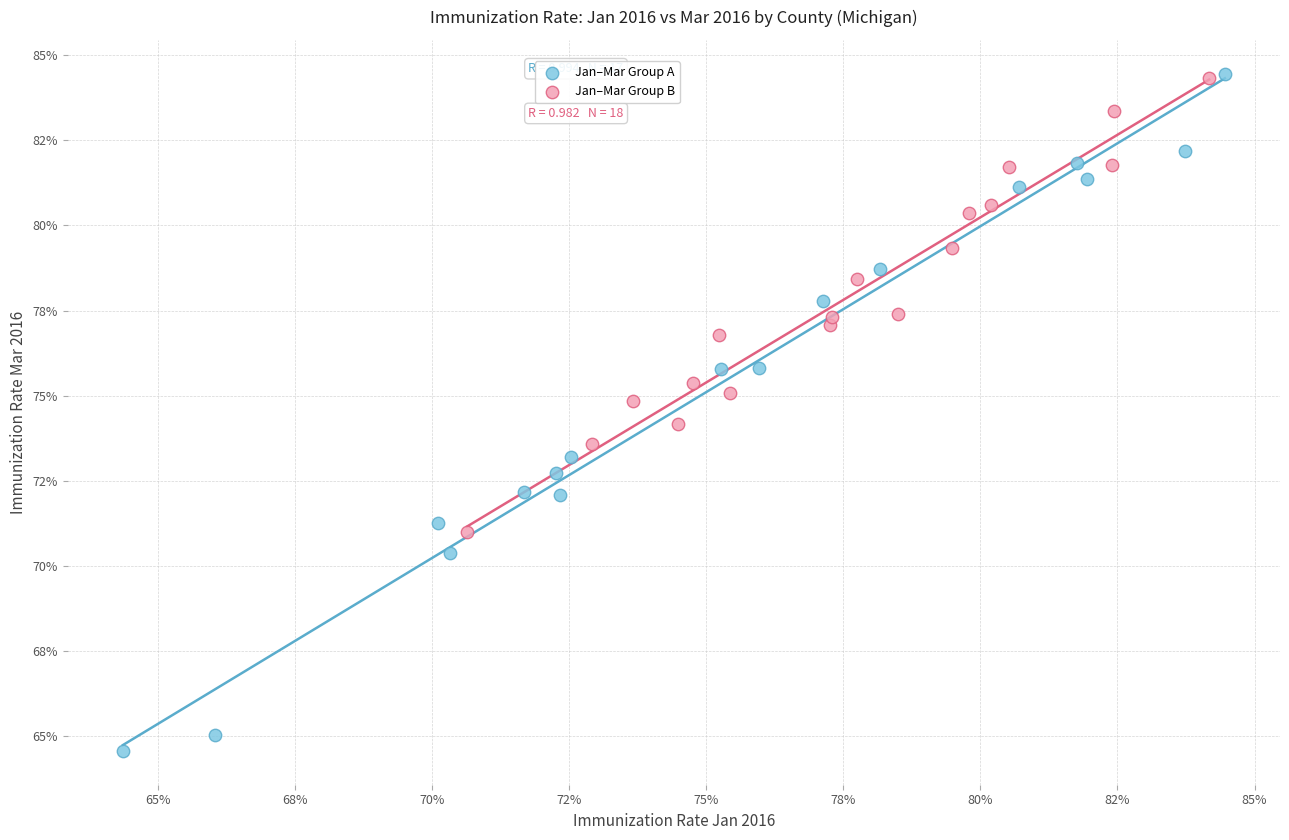

Which series contains the lowest Y value?

Jan–Mar Group A